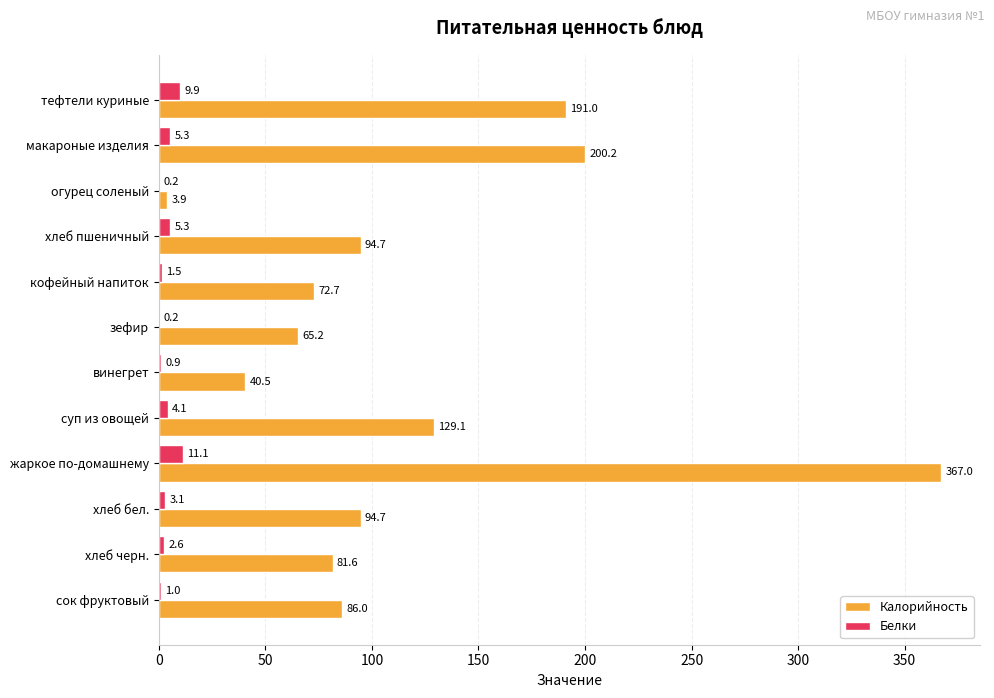

What value does the Калорийность series have at зефир?

65.2